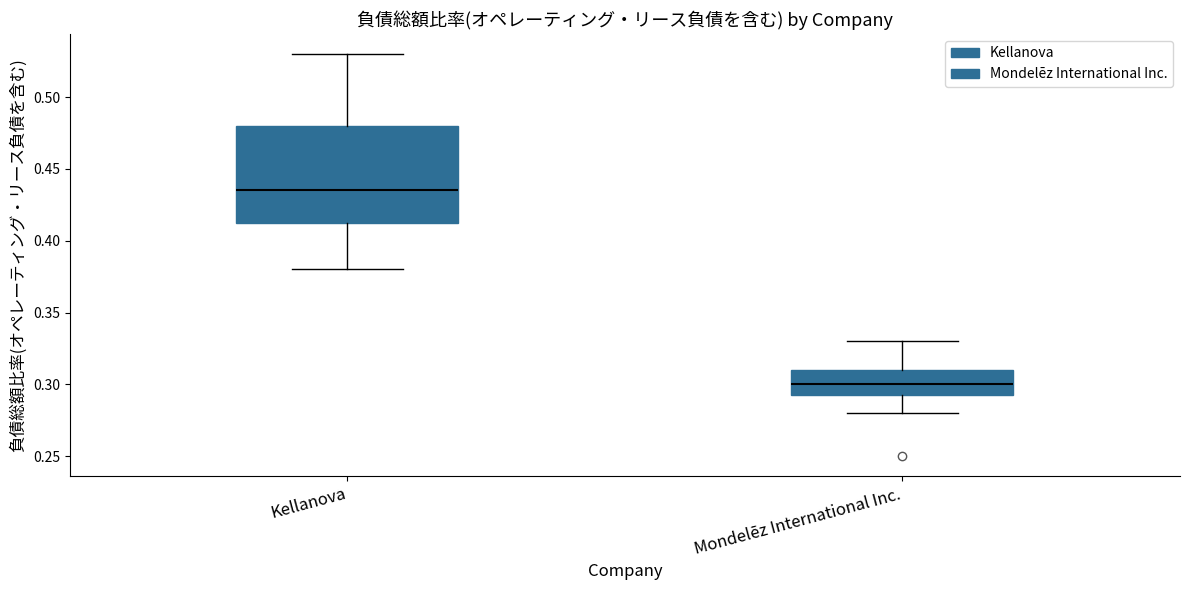

Where does the upper whisker of the box for Kellanova end on the y-axis? The values are not printed on the chart, so give them approximately, as read against the axis.

0.530